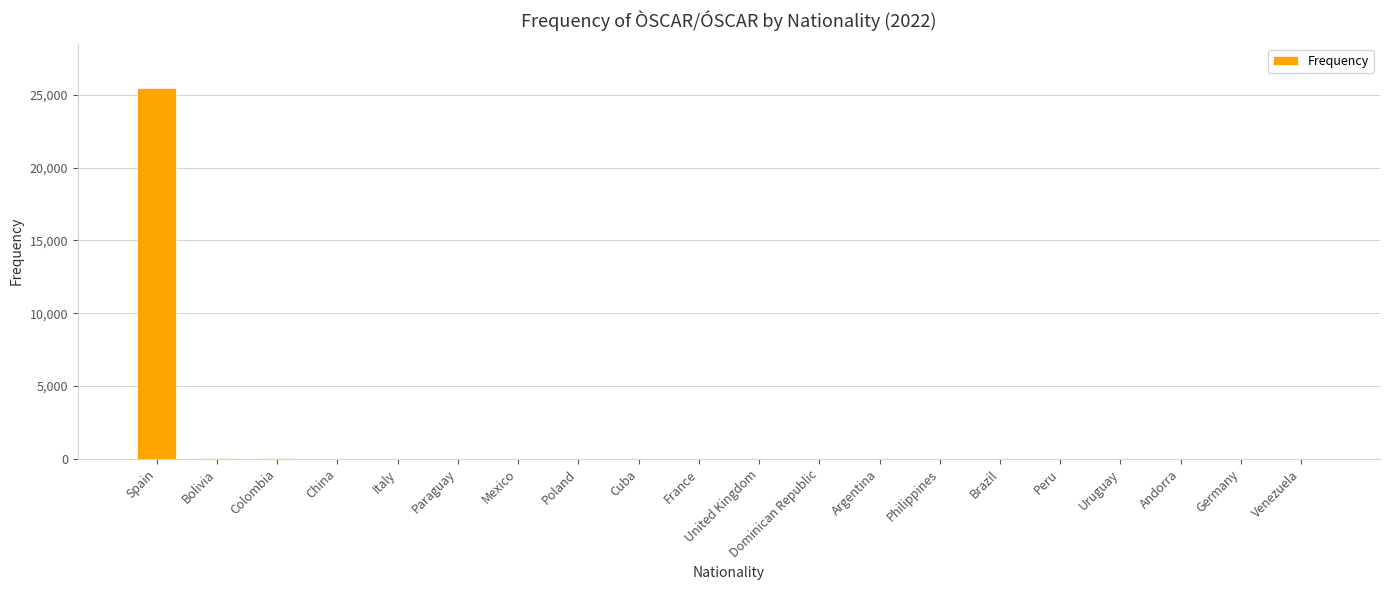

What value does the data have at Paraguay, to the nearest 10?

10